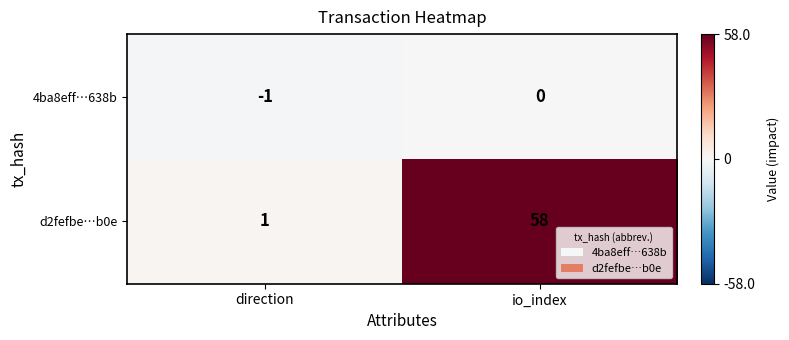

Rank the series at direction from highest to lowest value.

d2fefbe…b0e, 4ba8eff…638b